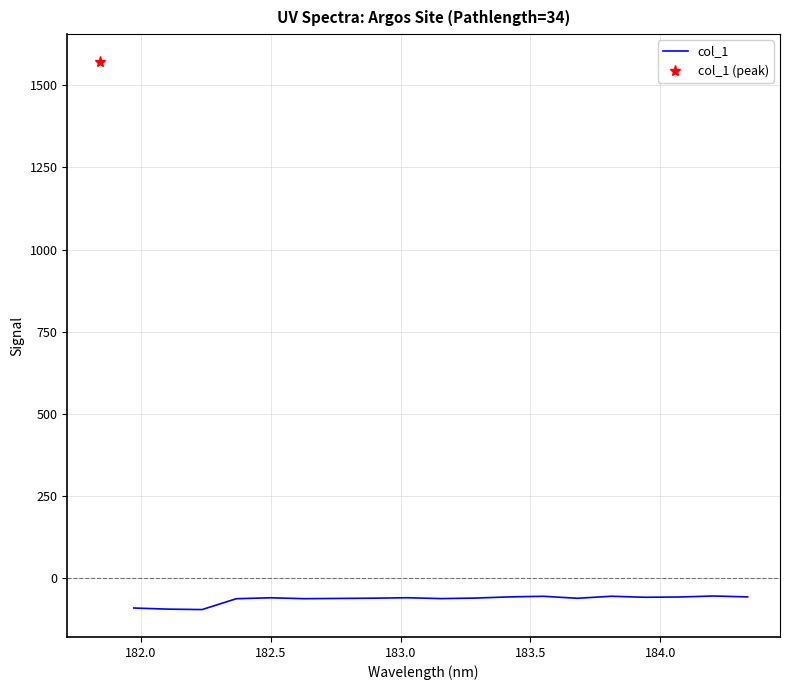

How many categories are shown in the chart?

19